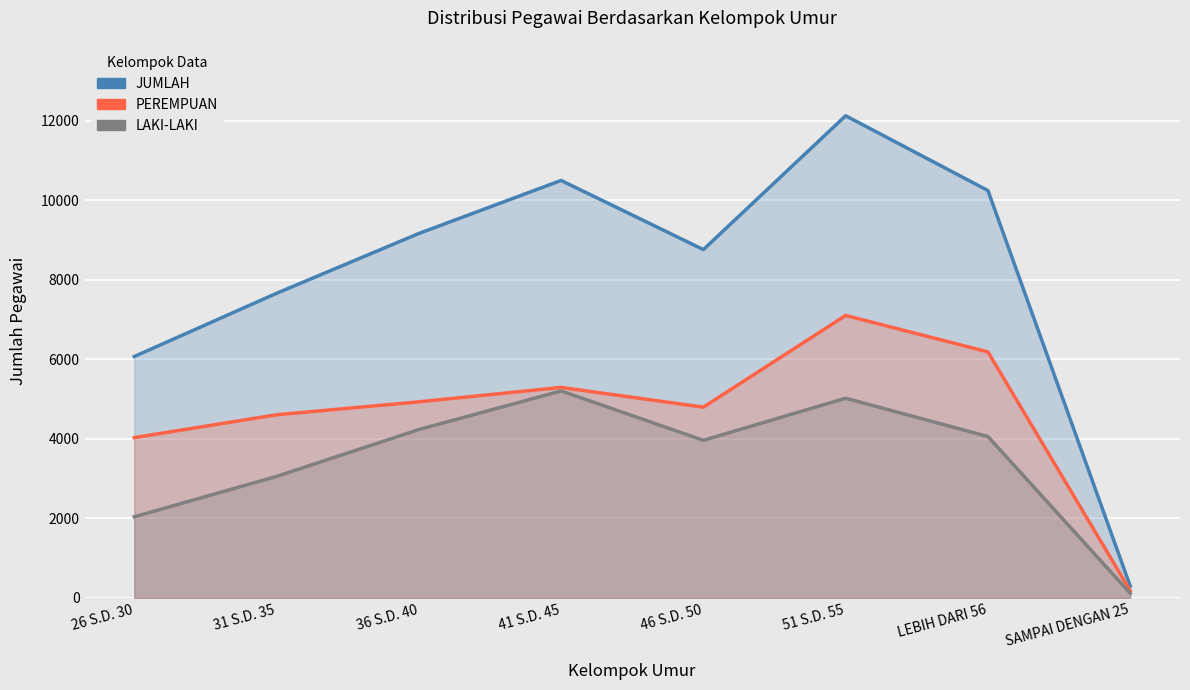

How many lines are shown in the chart?

3